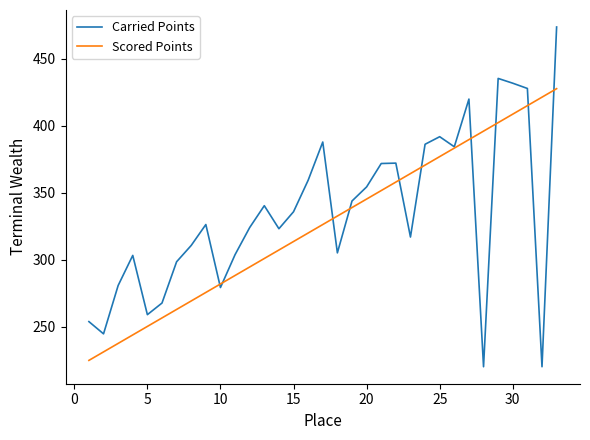

What is the lowest value of the Scored Points series?

224.7